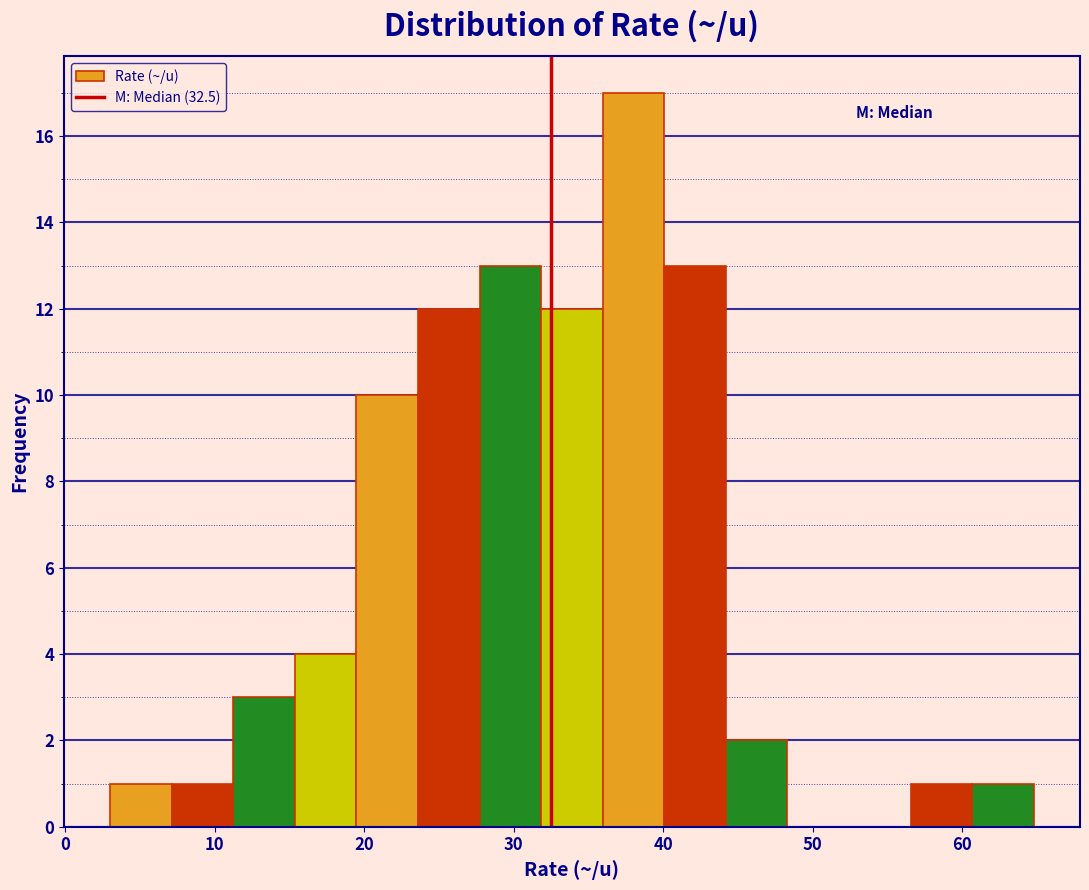

What is the height of the bar covering 28 to 32 on the x-axis? Neither the bar edges nor the heights are printed on the chart, so give them approximately, as read against the axes.

13